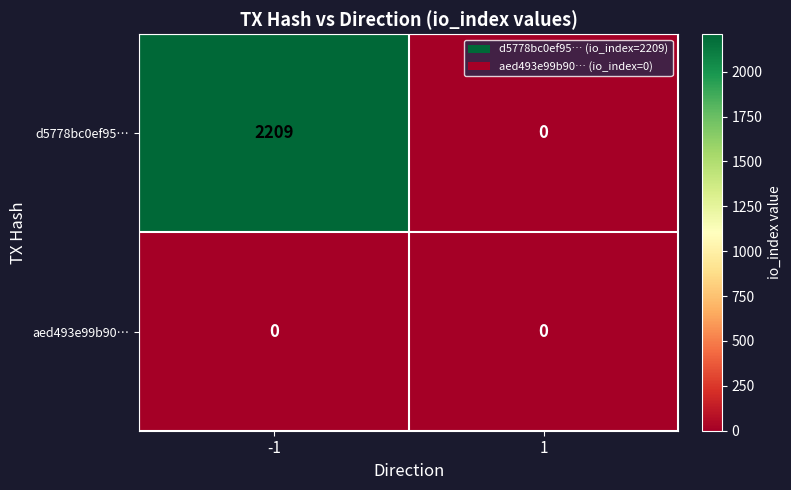

How many series are shown in this chart?

2